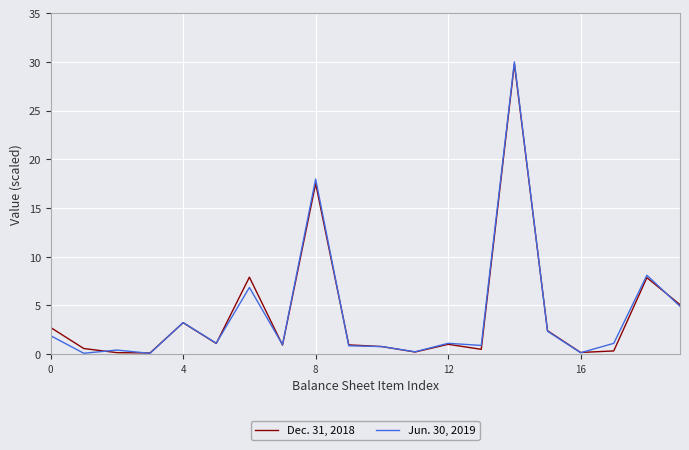

What is the highest value of the Jun. 30, 2019 series?

30.0